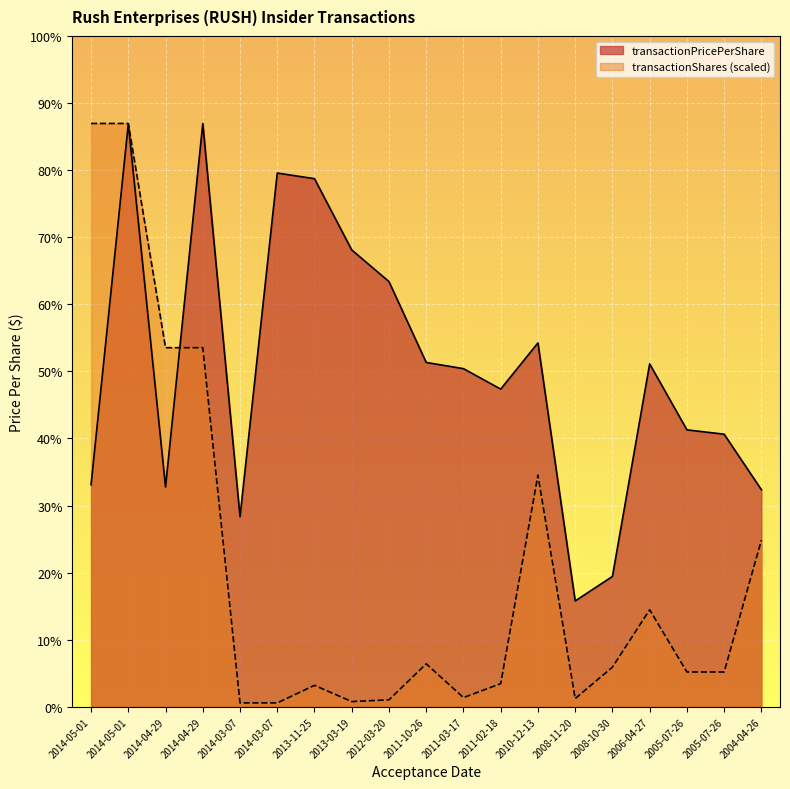

At 2014-05-01, list the series in order from largest to smallest.

transactionShares, transactionPricePerShare